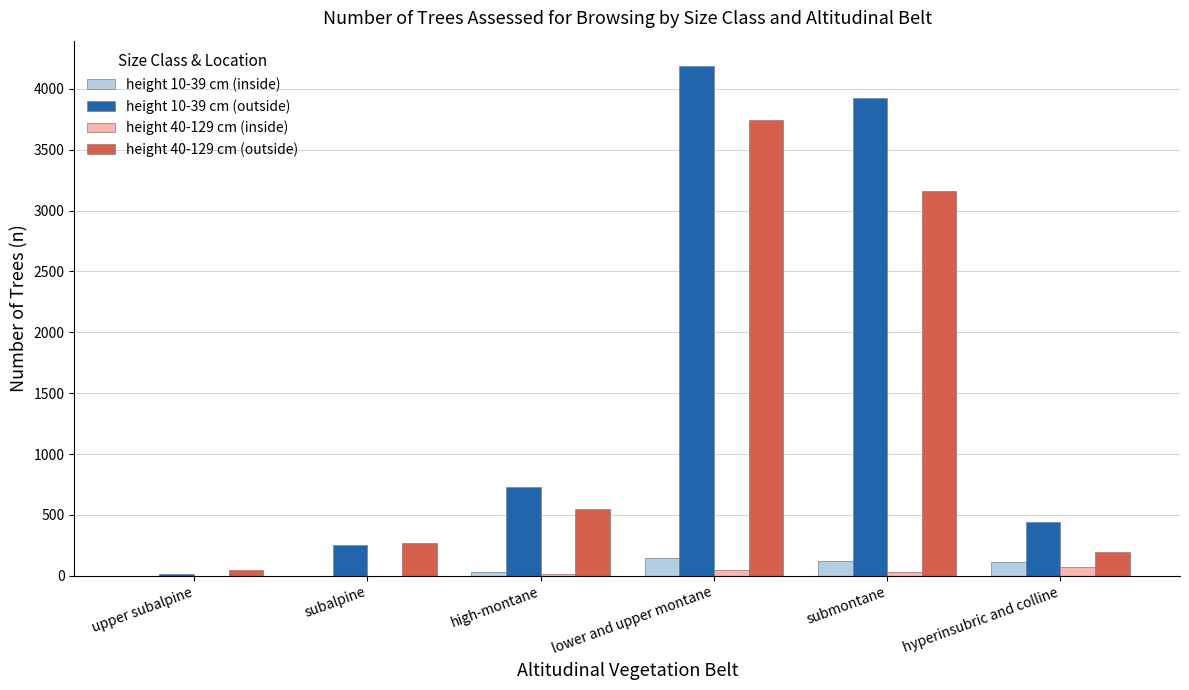

How many groups of bars are there?

6